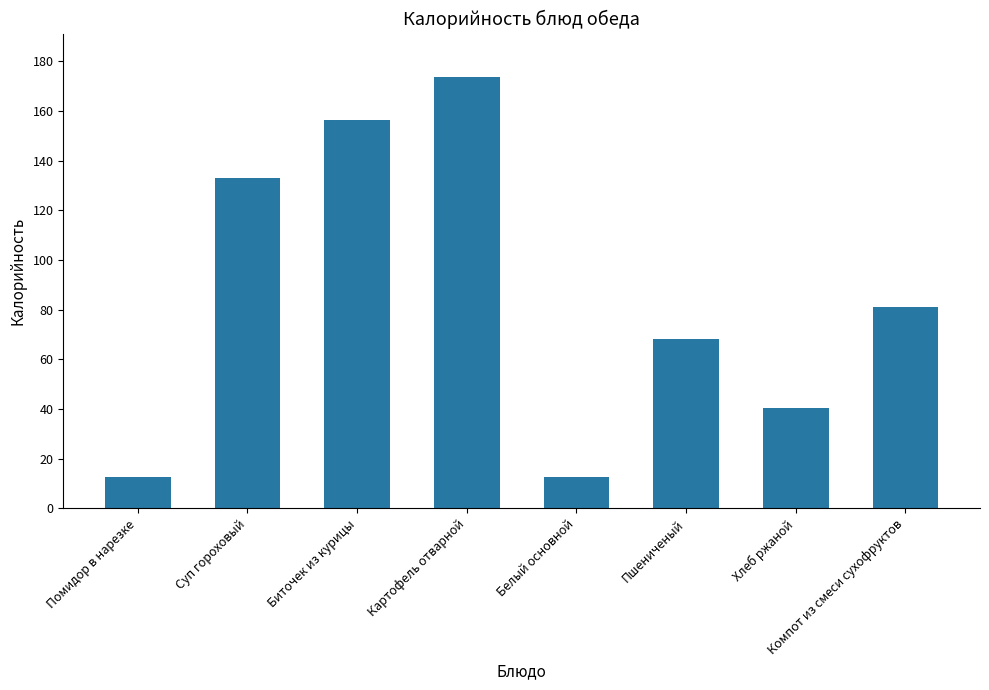

The value at Белый основной is 12.5. True or false?

True